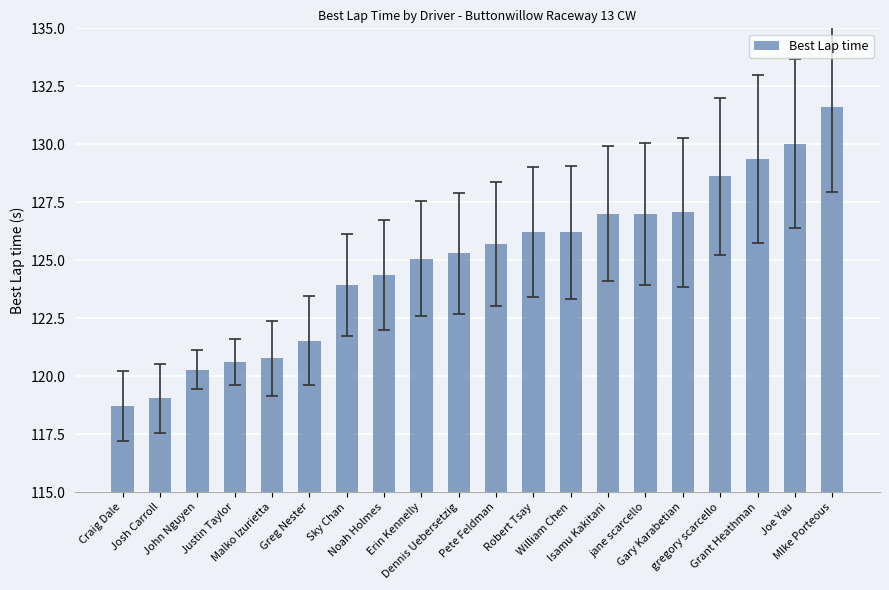

What is the maximum value shown in the chart?

131.6